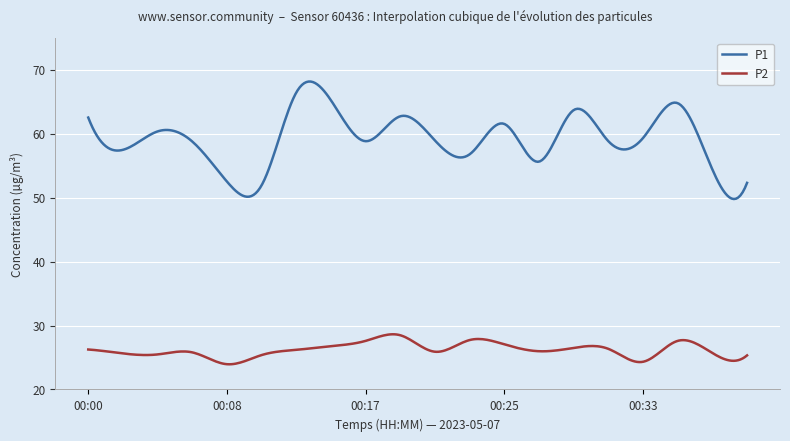

True or false: P1 and P2 intersect in this chart.

False